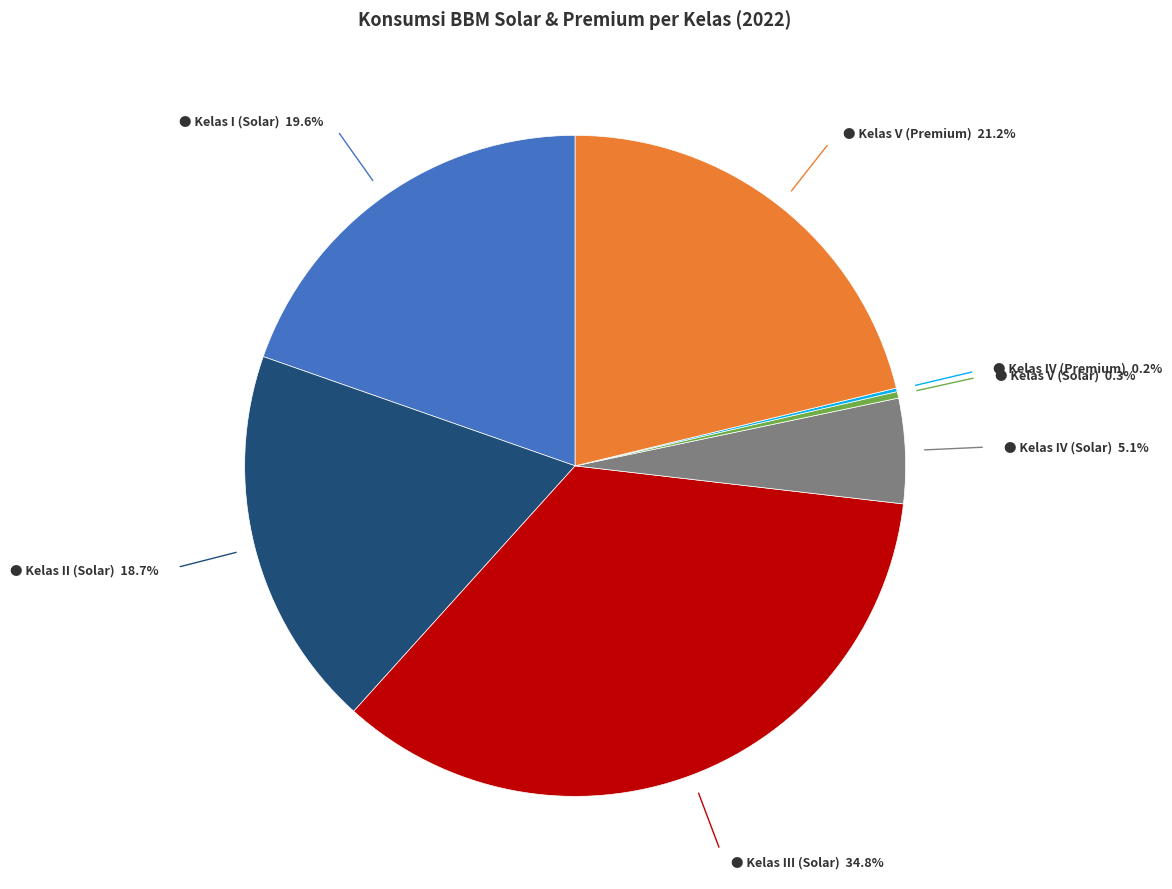

Does any single category account for the majority?

No